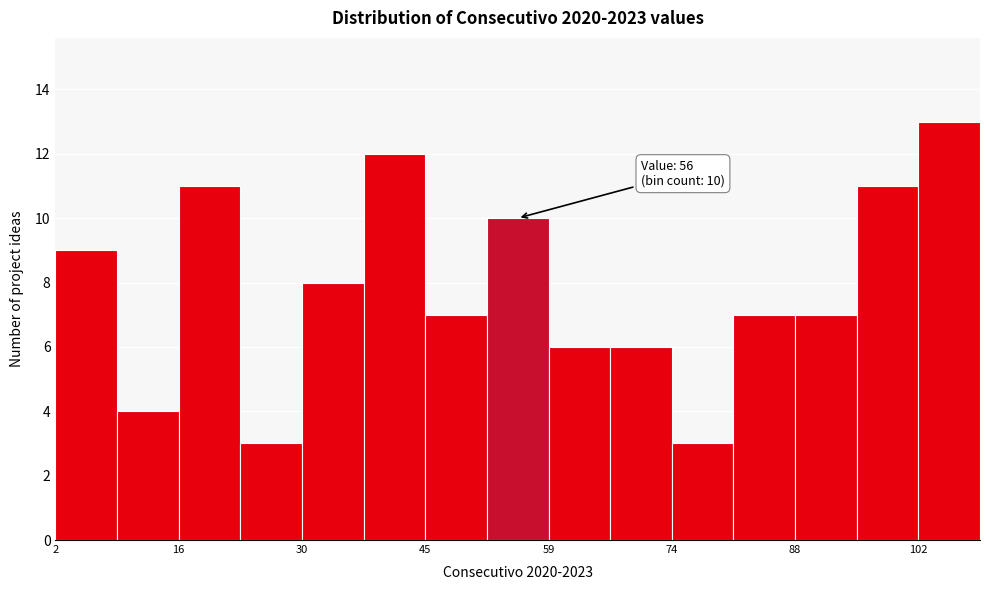

Read against the x-axis, roughly where is the centre of the tallest bar?

106